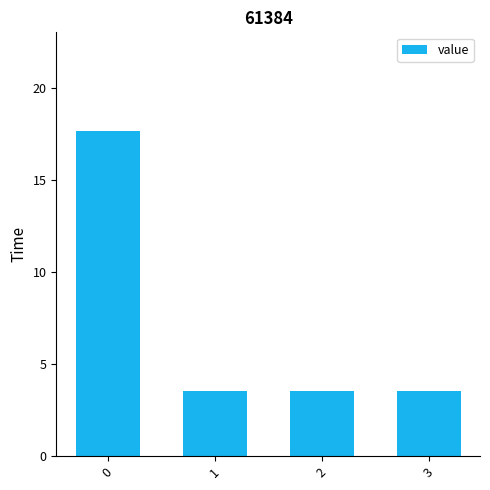

What is the sum of all values?

28.2